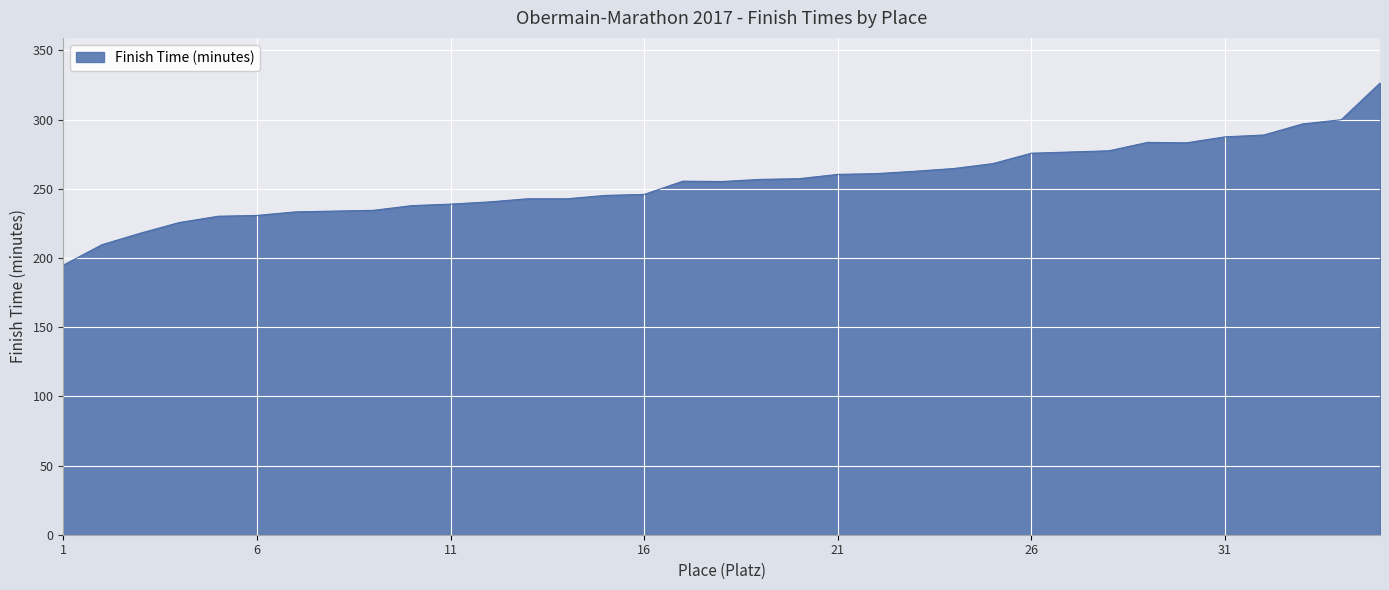

What is the maximum value shown in the chart?

326.4